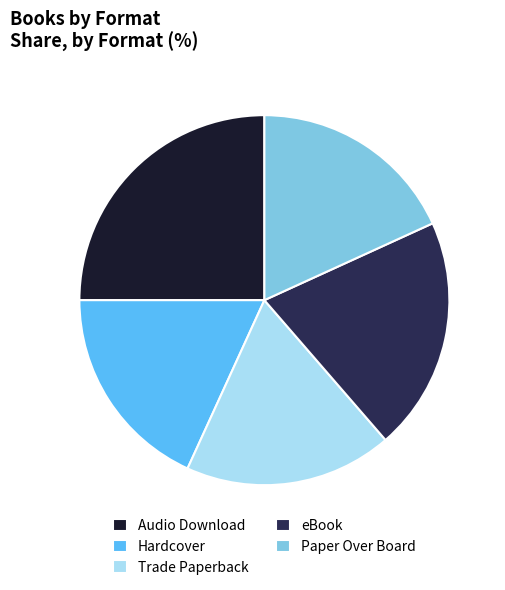

Is there a majority slice in this chart?

No